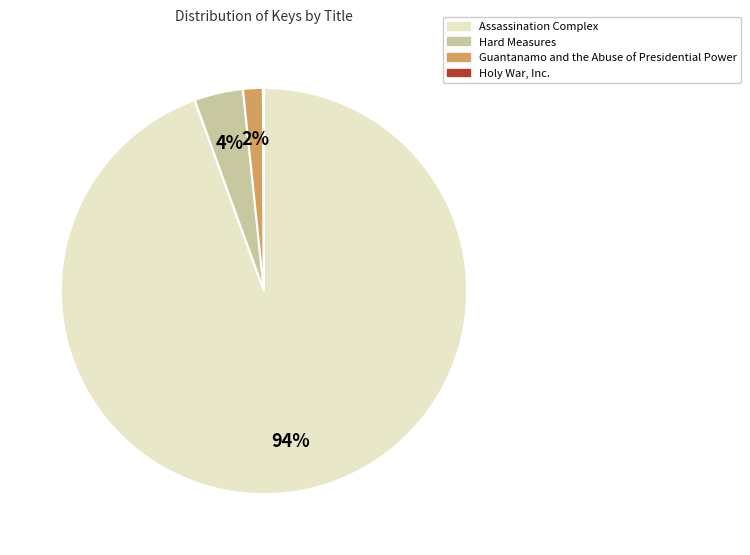

To the nearest percent, what is the average slice percentage?

25%